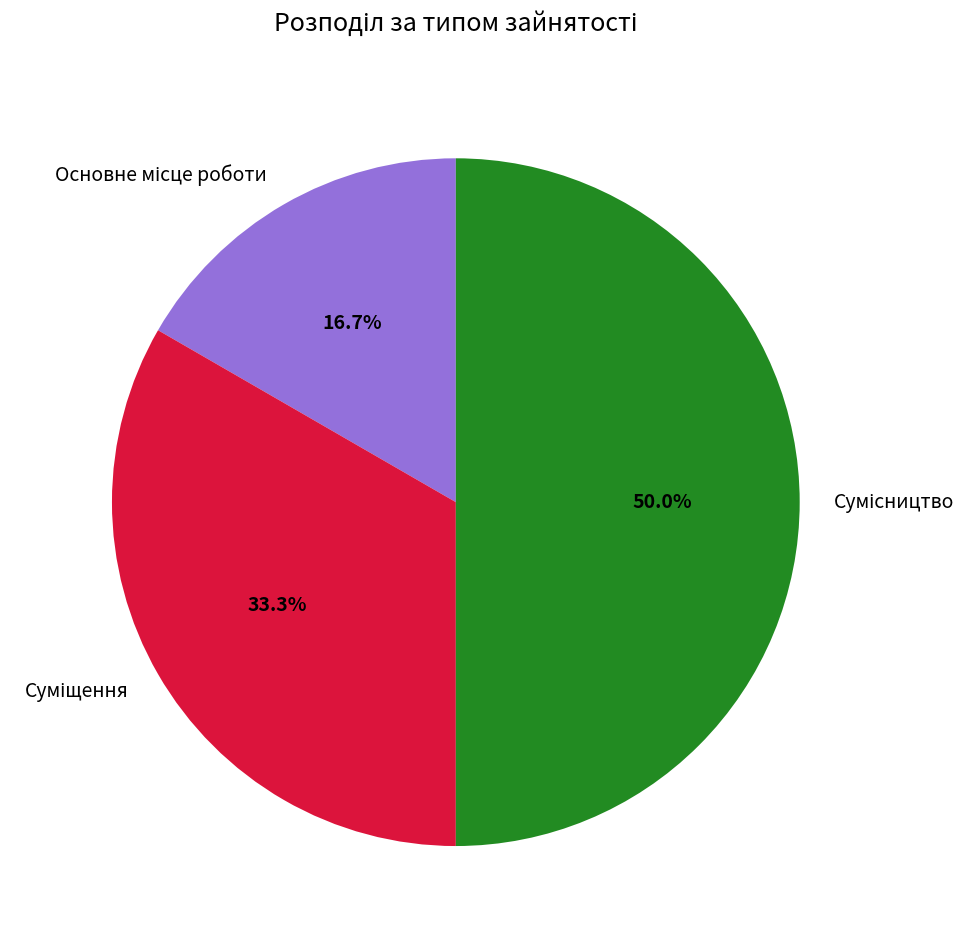

True or false: Суміщення accounts for 25% of the total.

False